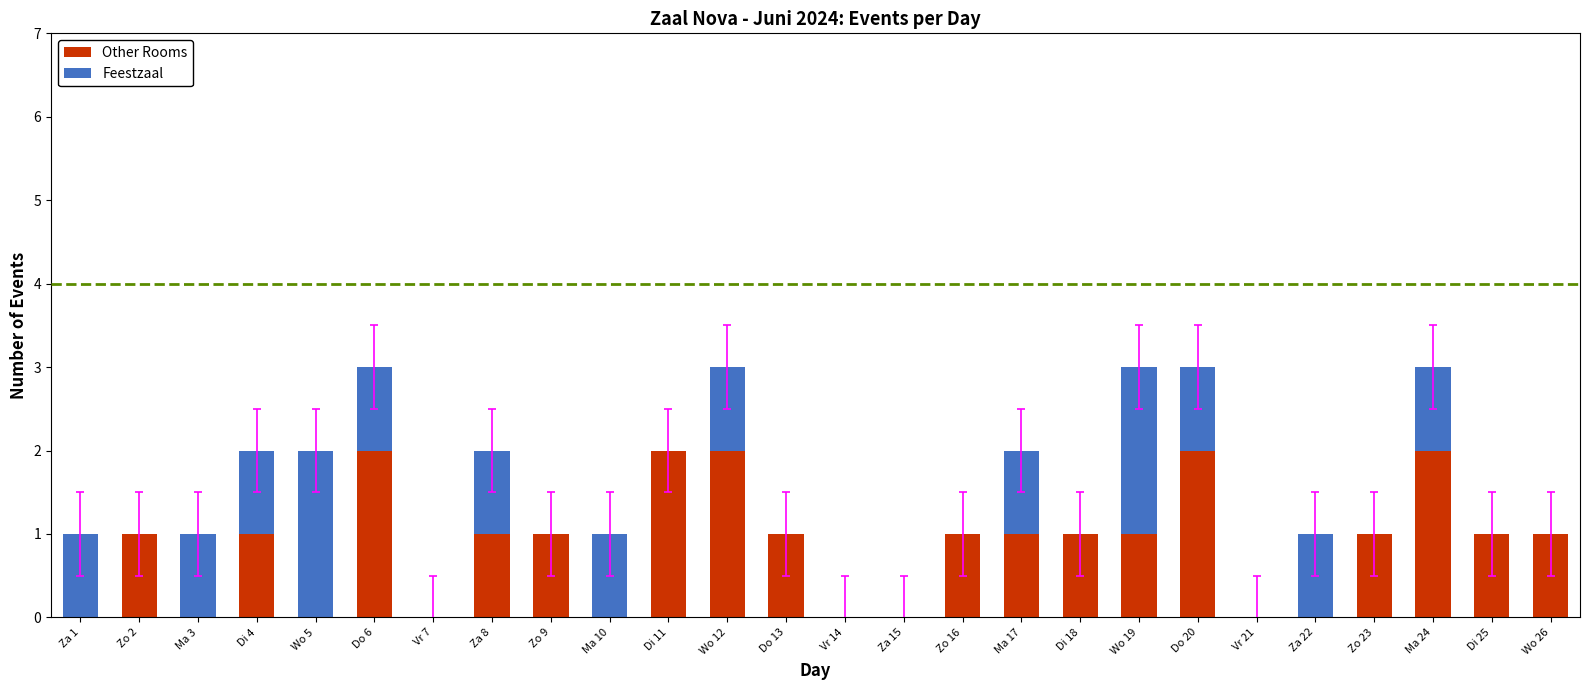

What is the sum of the Other Rooms values at Di 4 and Ma 24?

3